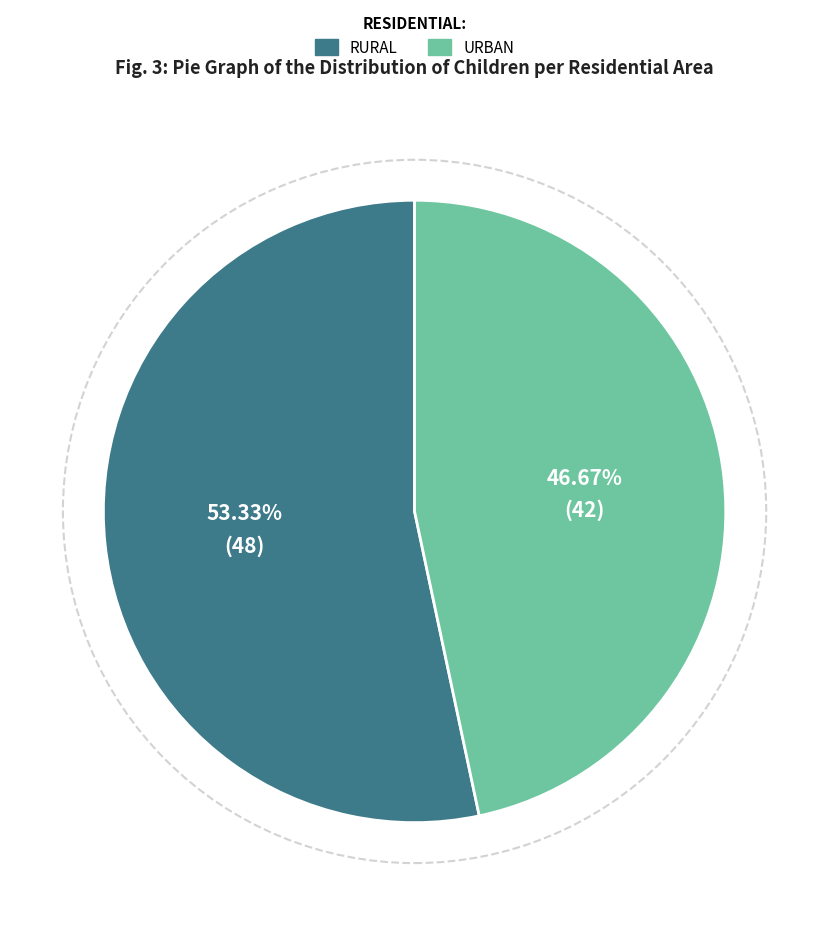

Does any single category account for the majority?

Yes